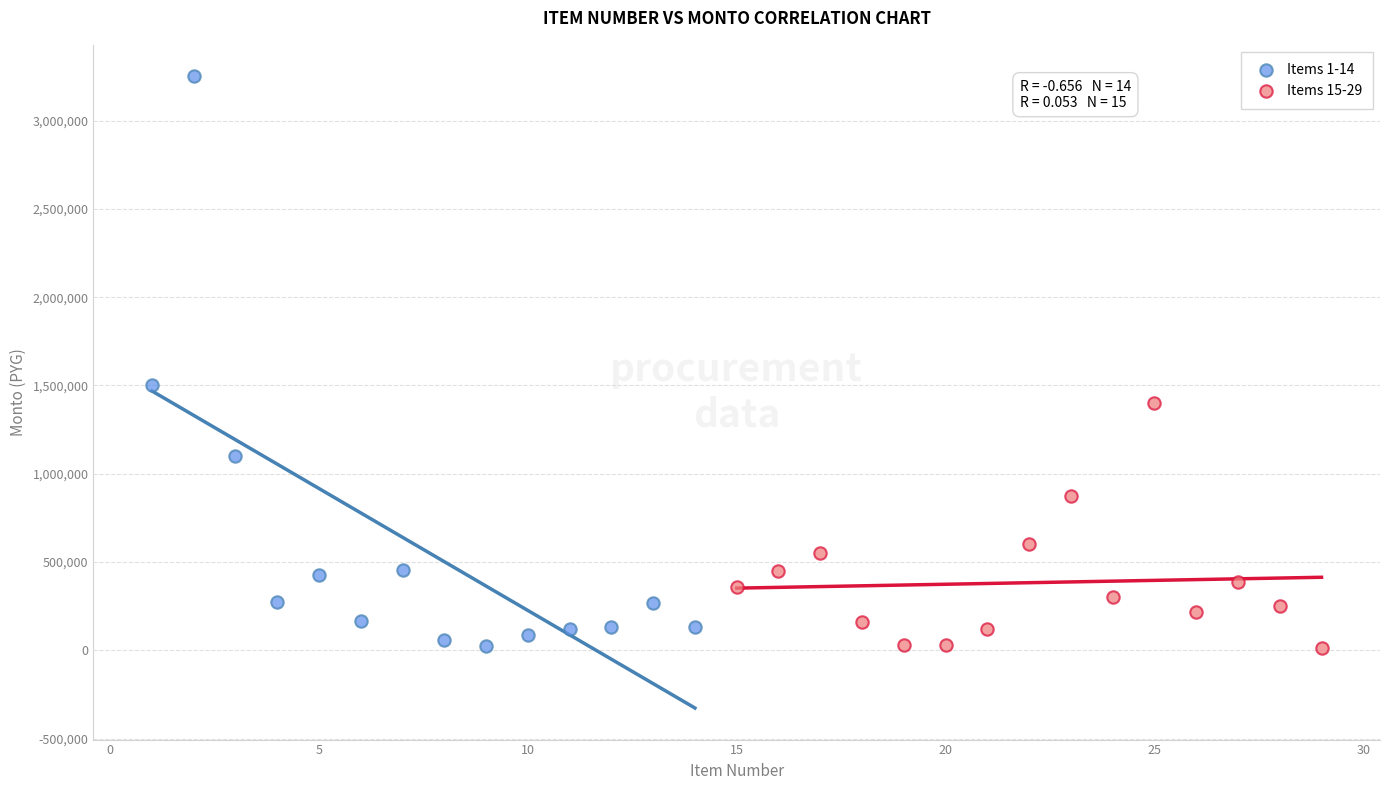

Which series contains the highest Y value?

Items 1-14